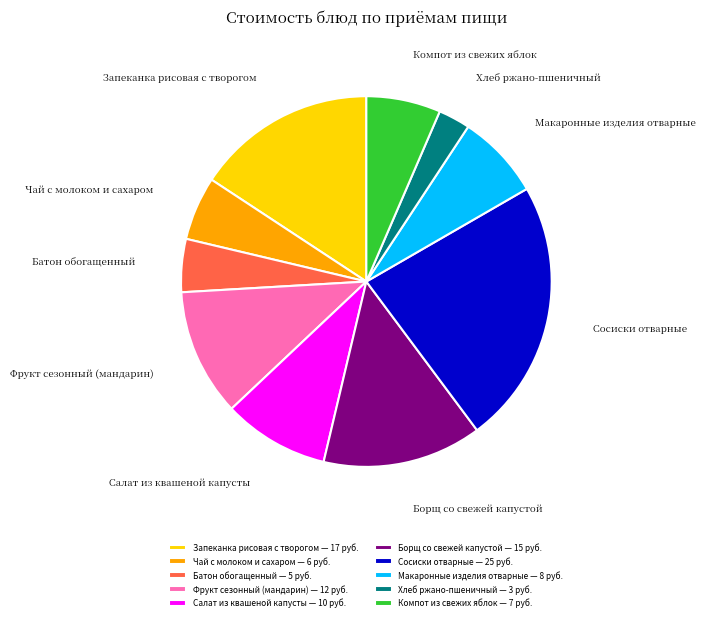

True or false: Макаронные изделия отварные accounts for 7% of the total.

True